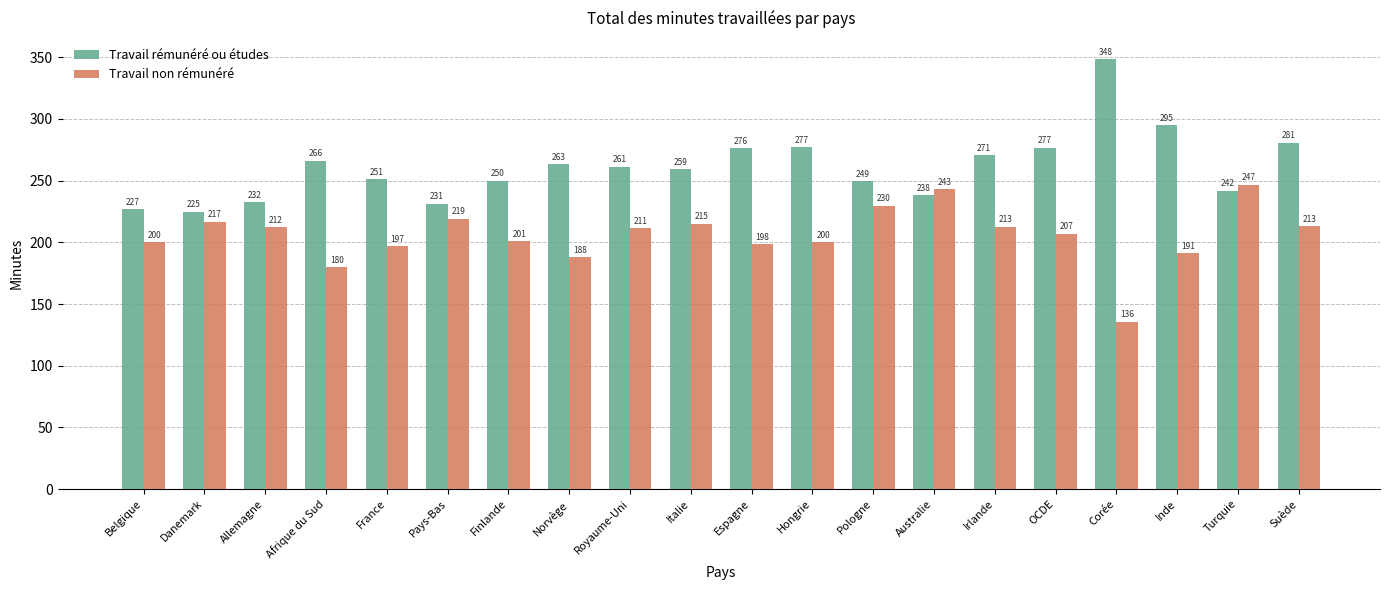

True or false: Travail non rémunéré has a value of 73.9 at OCDE.

False